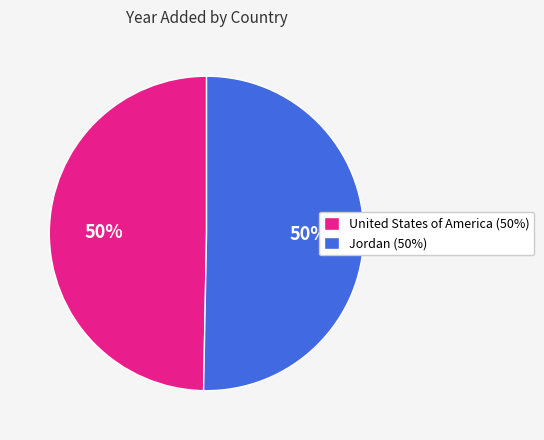

What is the ratio of the value at Jordan (50%) to the value at United States of America (50%)?

1.0